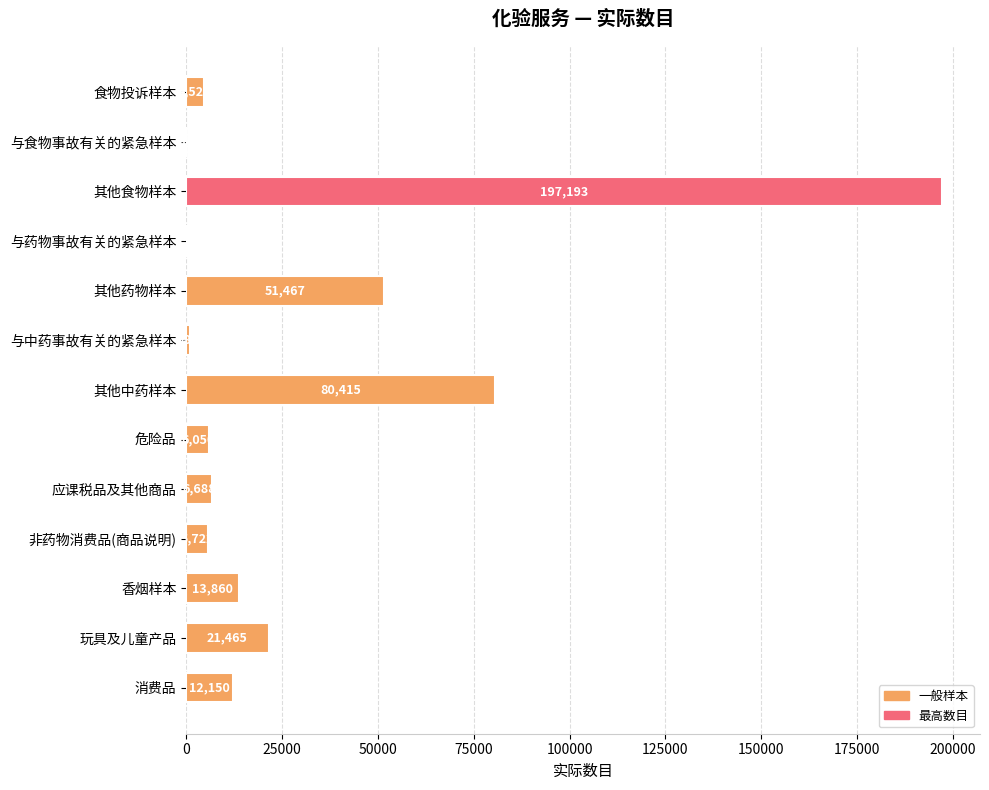

Count the number of categories in the chart.

13